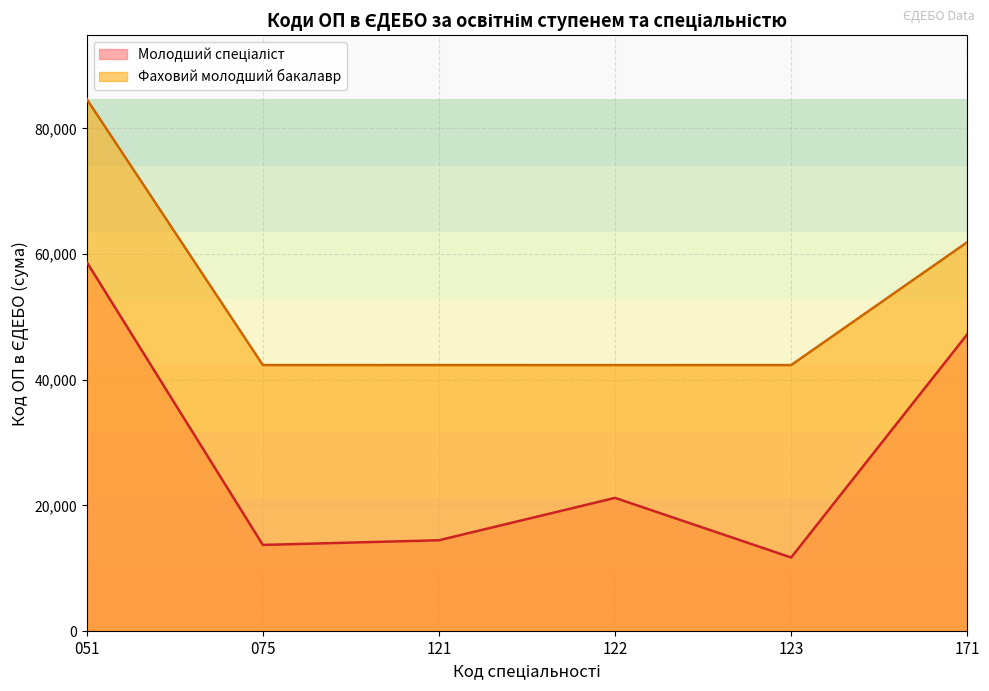

Does the chart have visible grid lines?

Yes